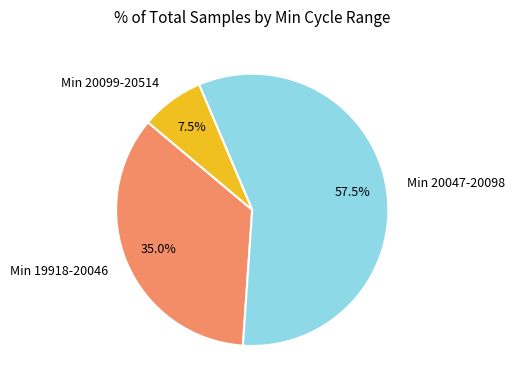

Which has a higher value, Min 20099-20514 or Min 19918-20046?

Min 19918-20046